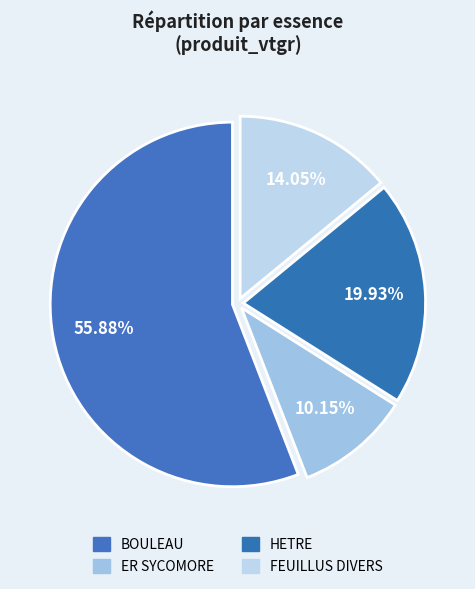

Is there any slice that represents more than half of the pie?

Yes